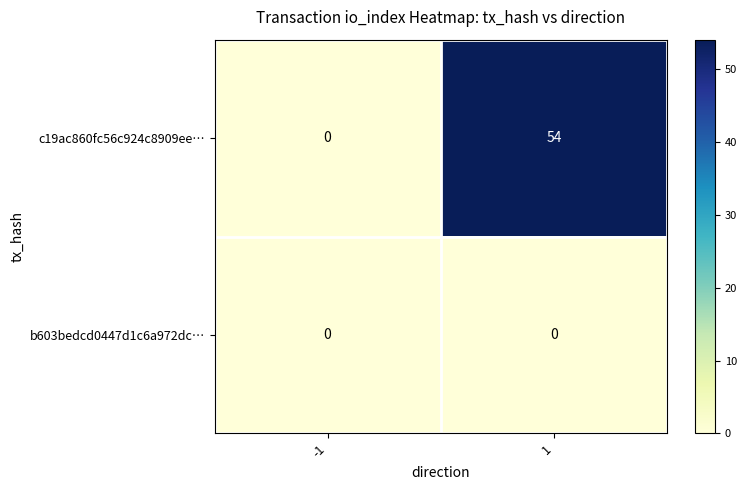

Which series has the largest total across all categories?

c19ac860fc56c924c8909ee…